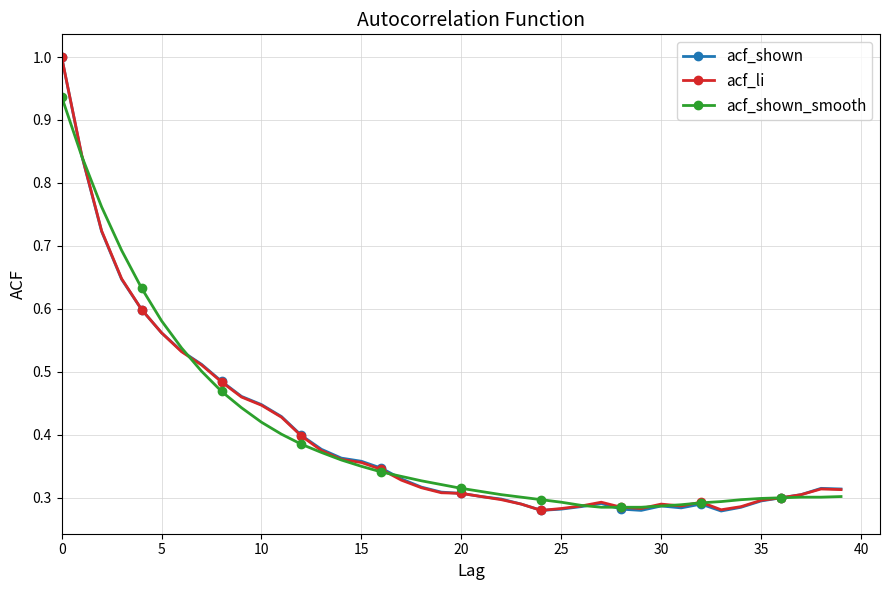

How many lines are shown in the chart?

3